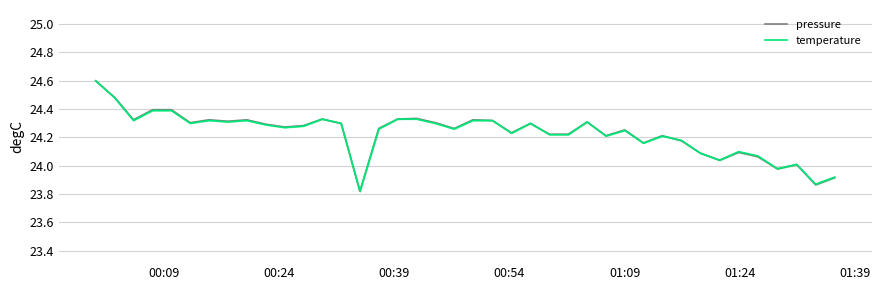

How many values in the pressure series are below 24?

4